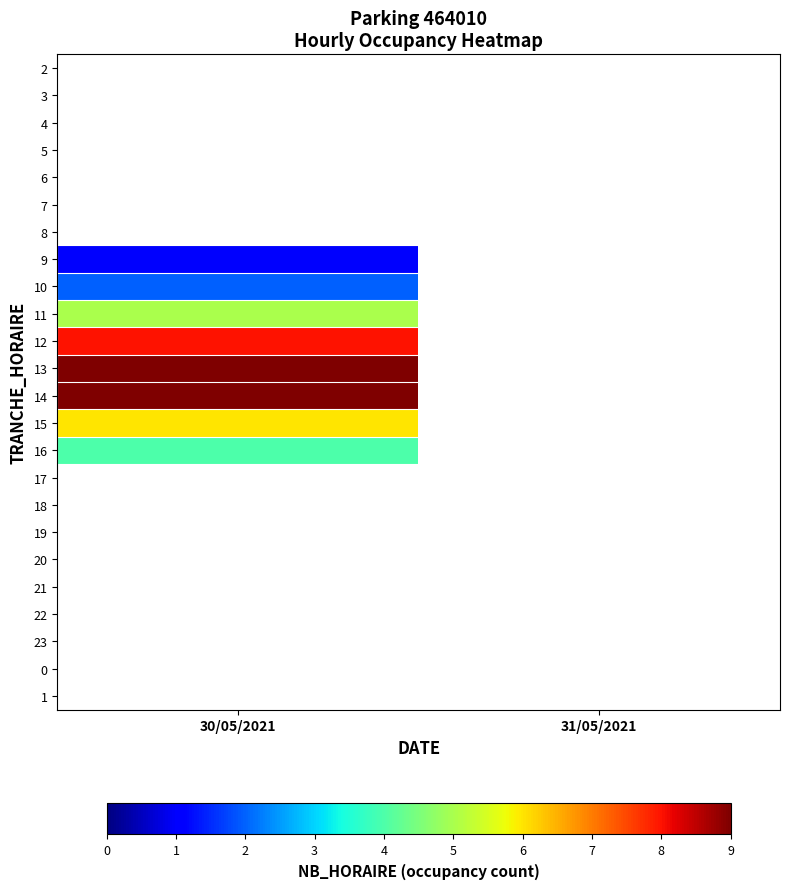

Rank the categories by 1 value from highest to lowest.

30/05/2021, 31/05/2021